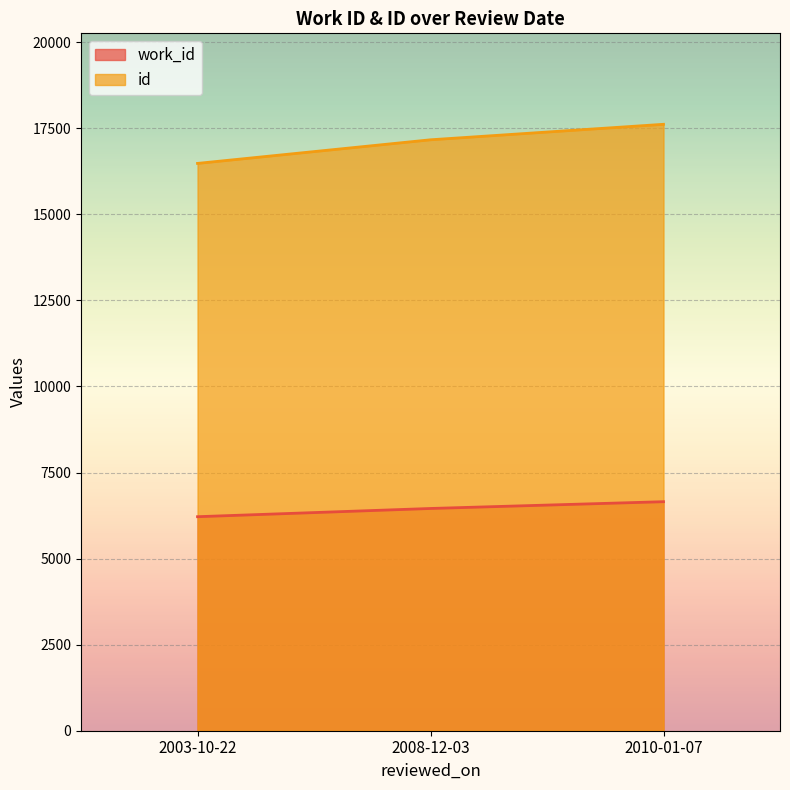

What is the minimum value for work_id?

6217